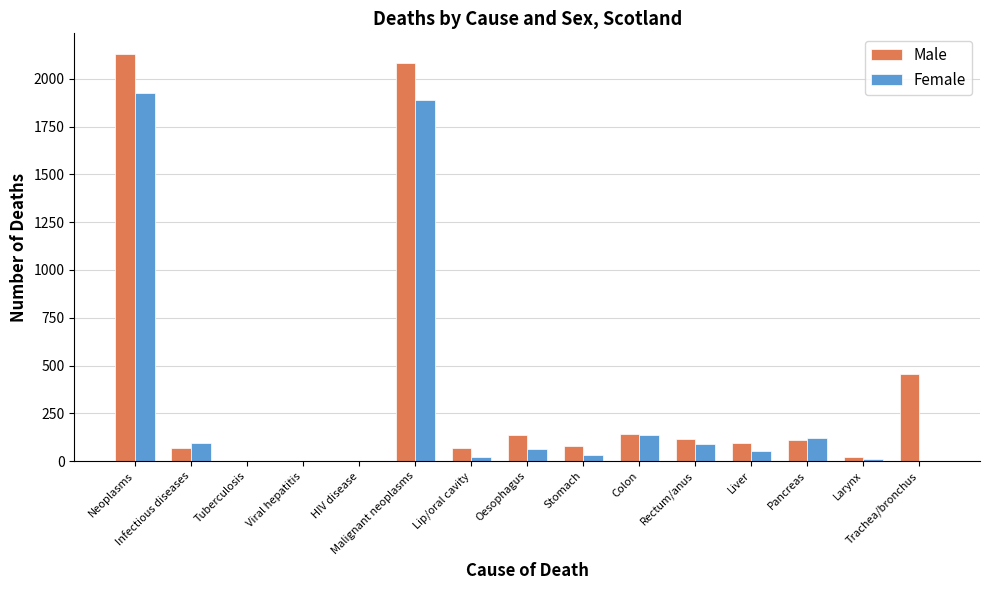

What is the maximum value for Male?

2132